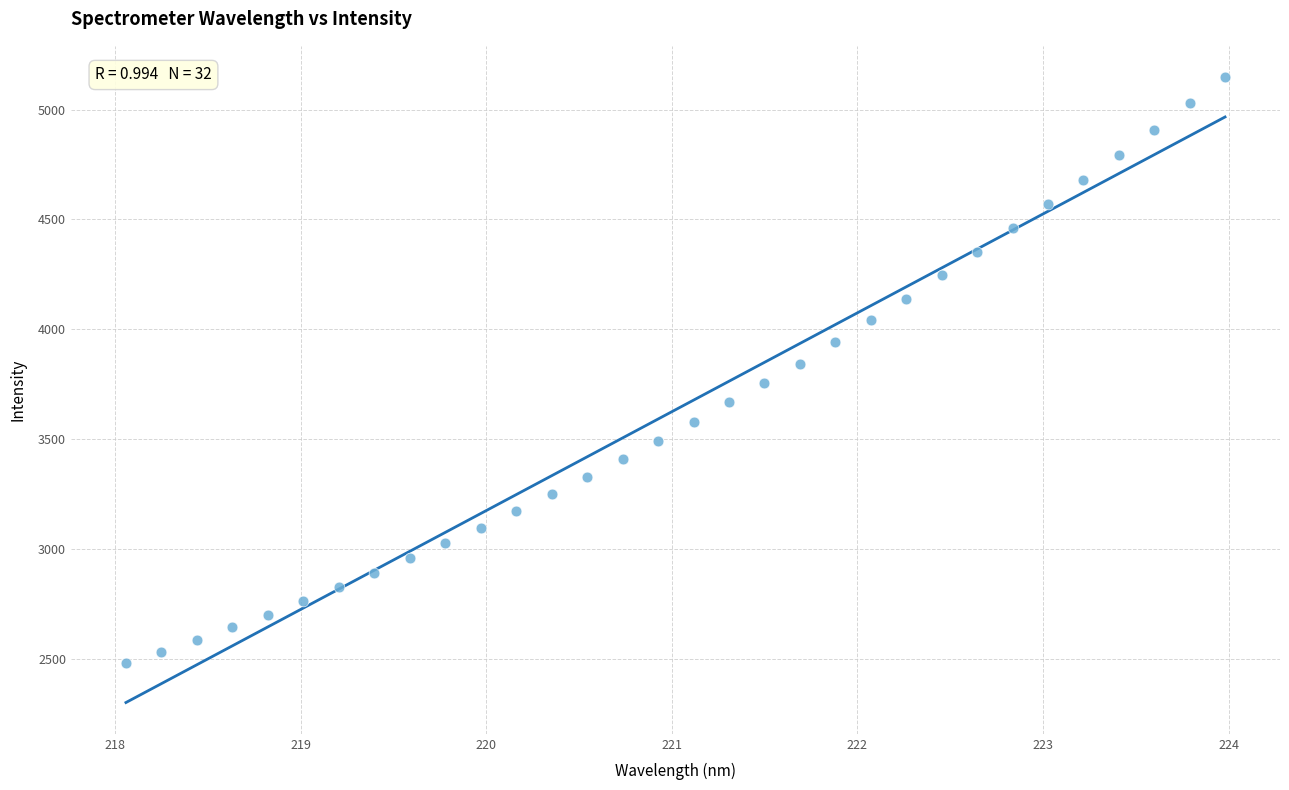

What is the range of X values (max minus min)?

5.9